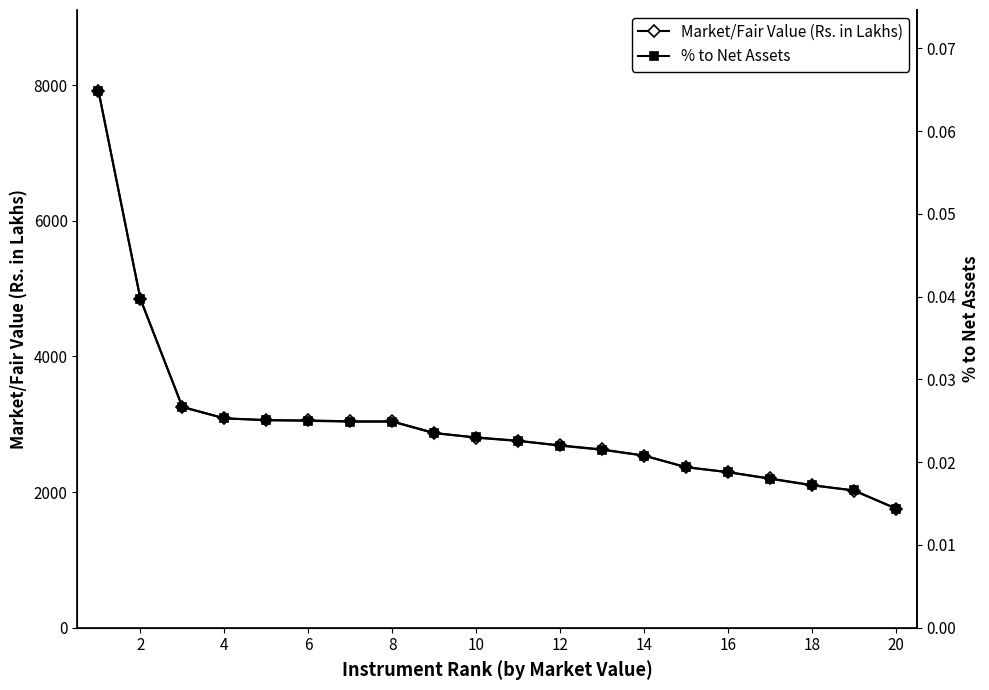

List the series in order of their overall mean, lowest first.

% to Net Assets, Market/Fair Value (Rs. in Lakhs)